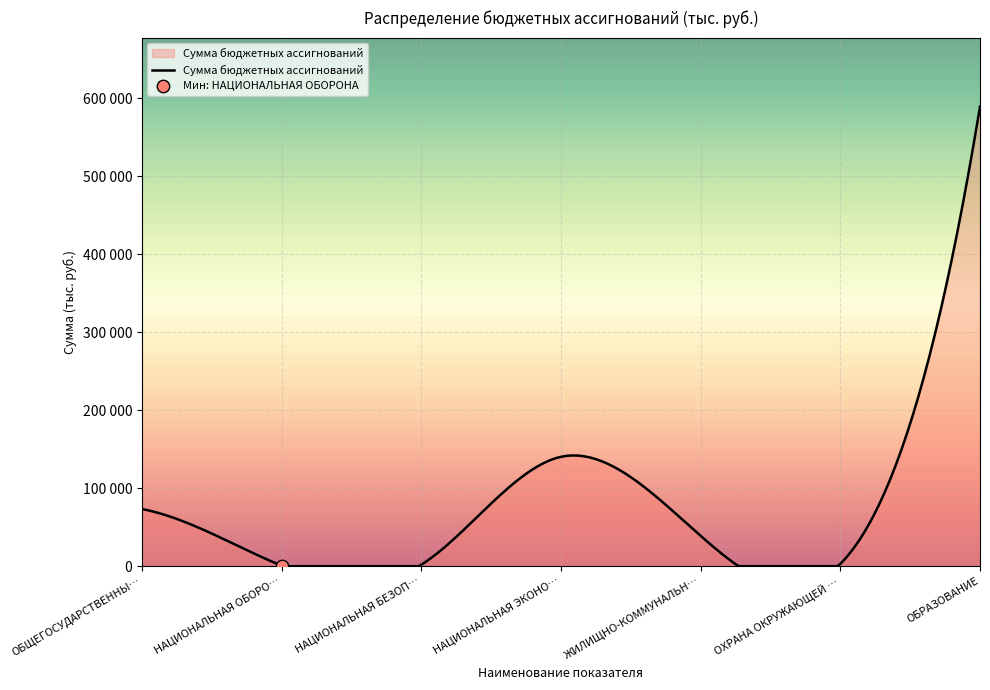

What is the change in value from ОБРАЗОВАНИЕ to НАЦИОНАЛЬНАЯ БЕЗОПАСНОСТЬ?

-587824.3